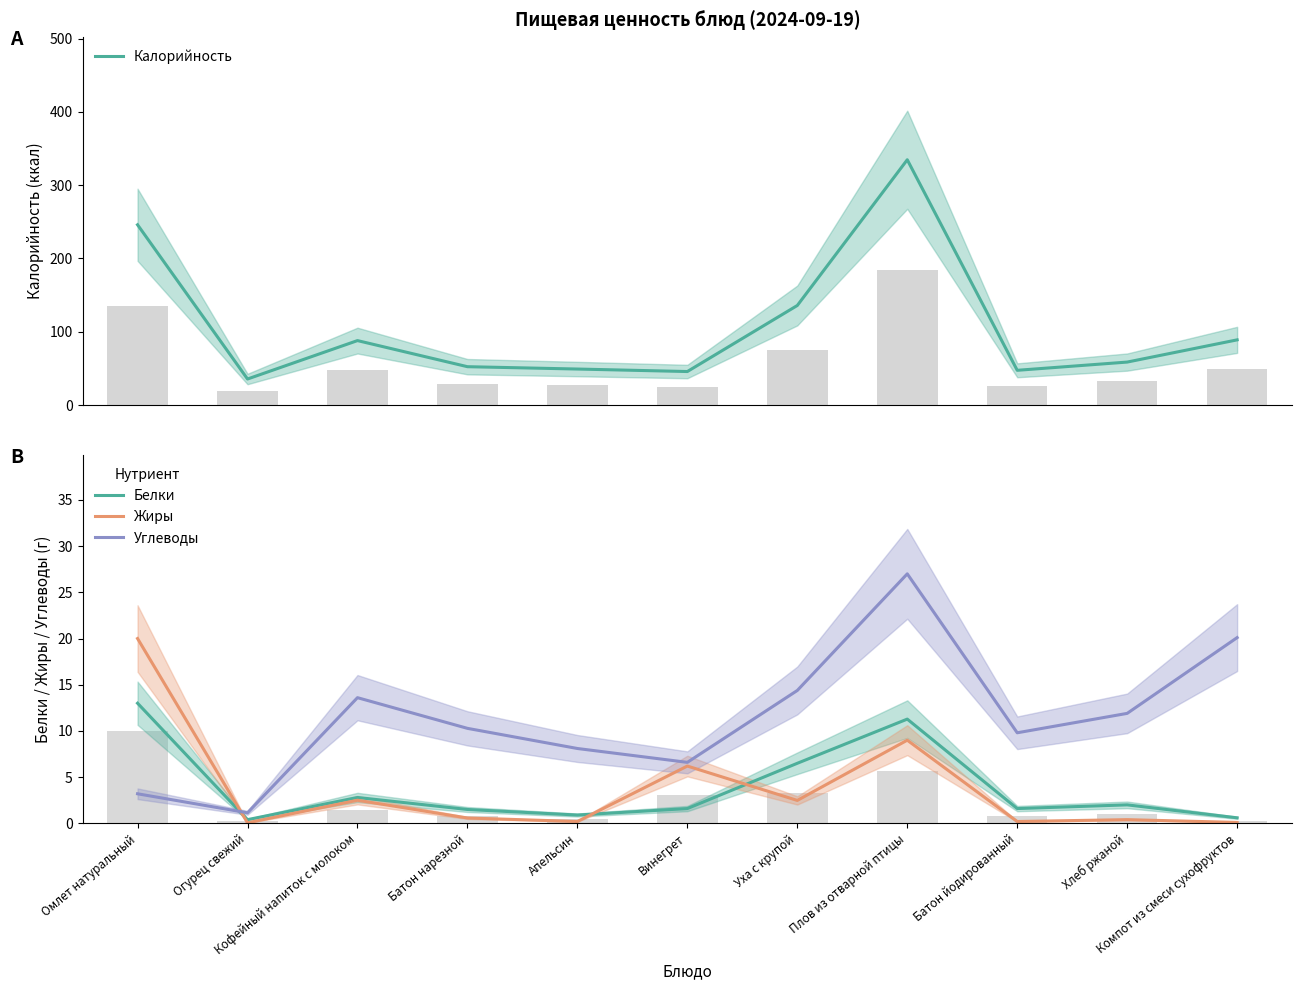

What is the label of the 5th bar from the right?

Уха с крупой